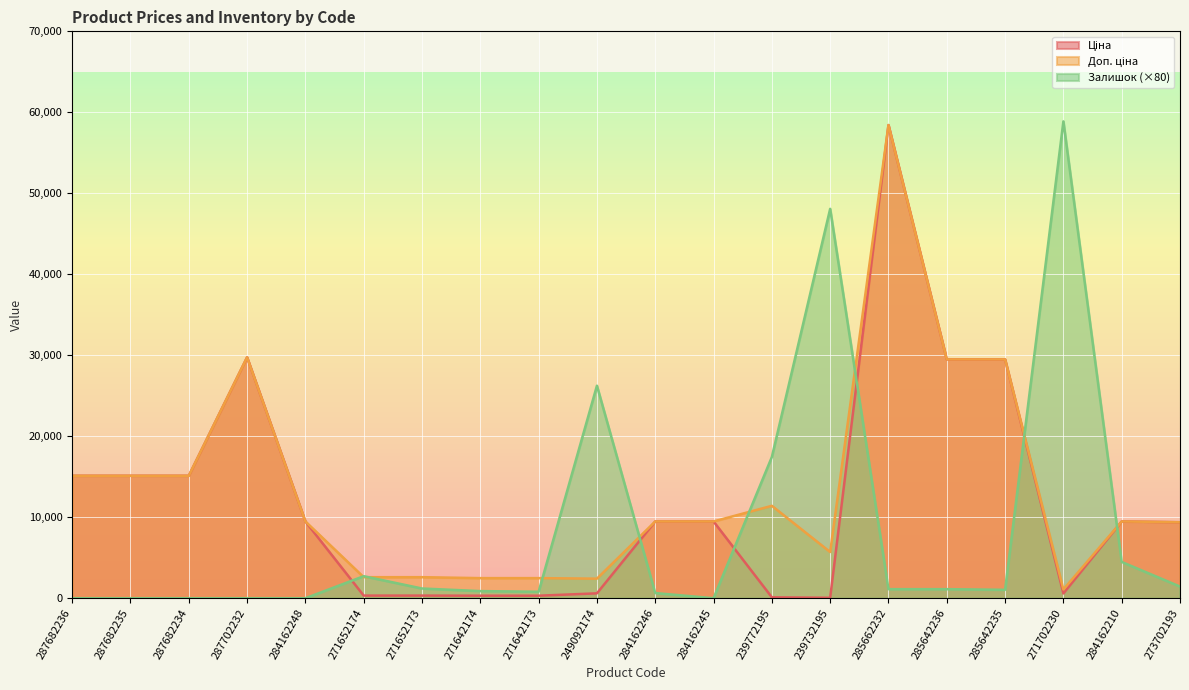

Which label corresponds to the largest value in the chart?

271702230